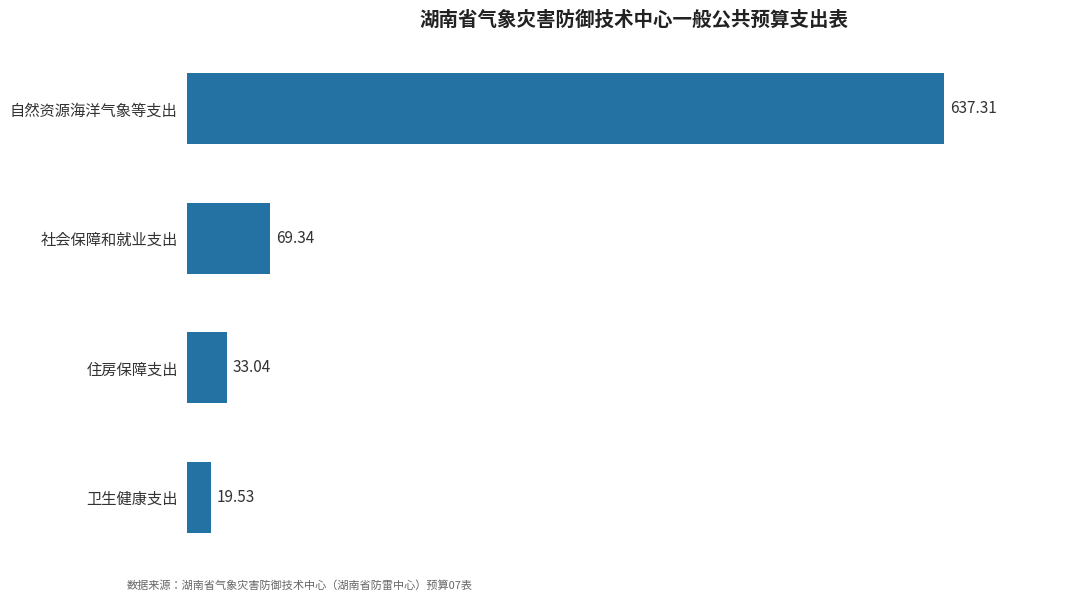

What is the change in value from 住房保障支出 to 自然资源海洋气象等支出?

+604.3